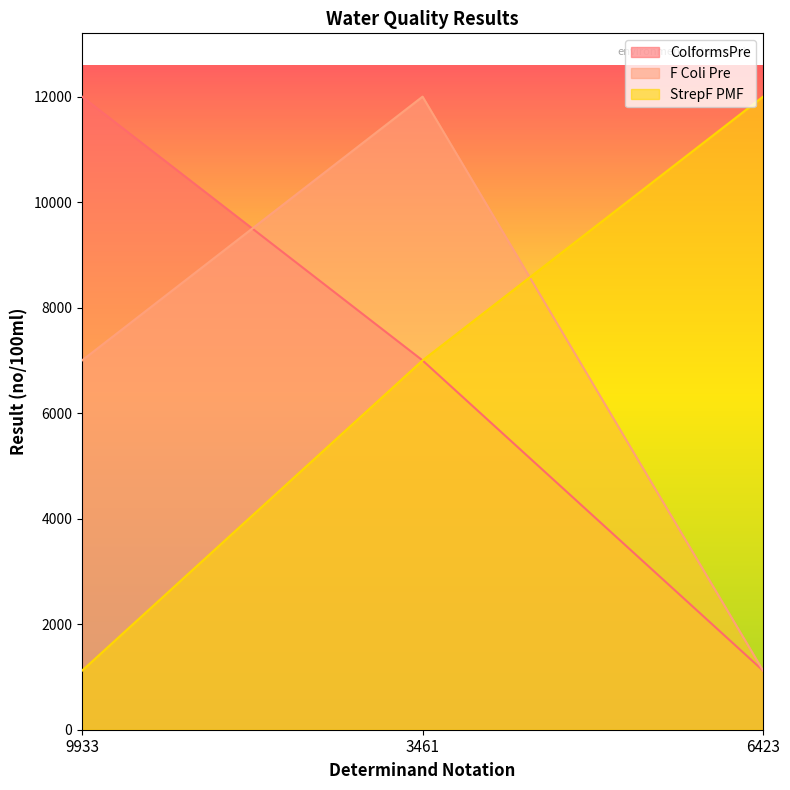

Read the F Coli Pre value at 9933.

7000